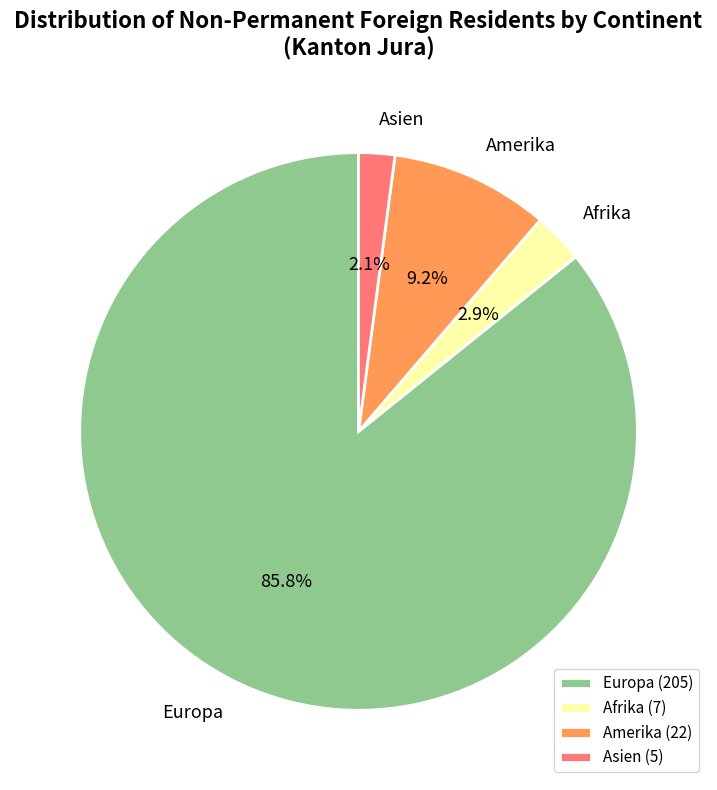

Combined, do Europa and Afrika account for over 50%?

Yes